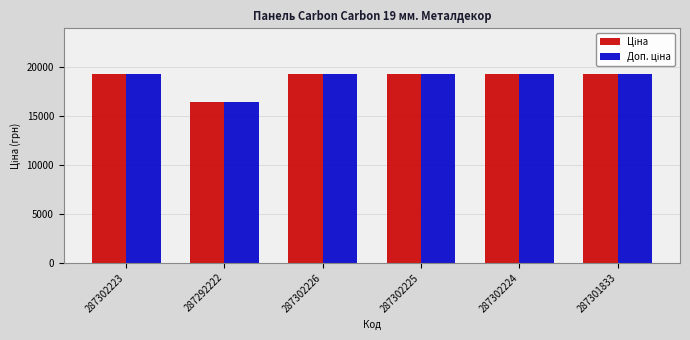

At how many categories does at least one series exceed 17660?

5